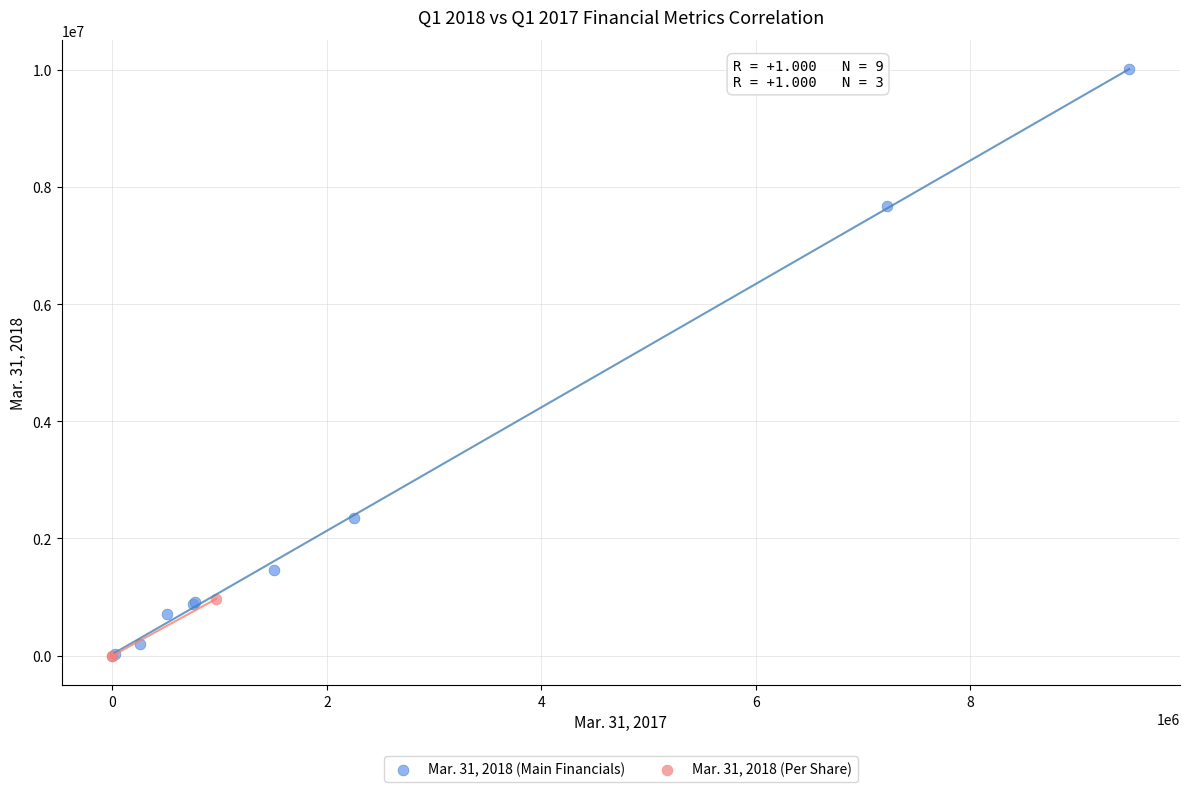

Which series has the widest spread of Y values?

Mar. 31, 2018 (Main Financials)